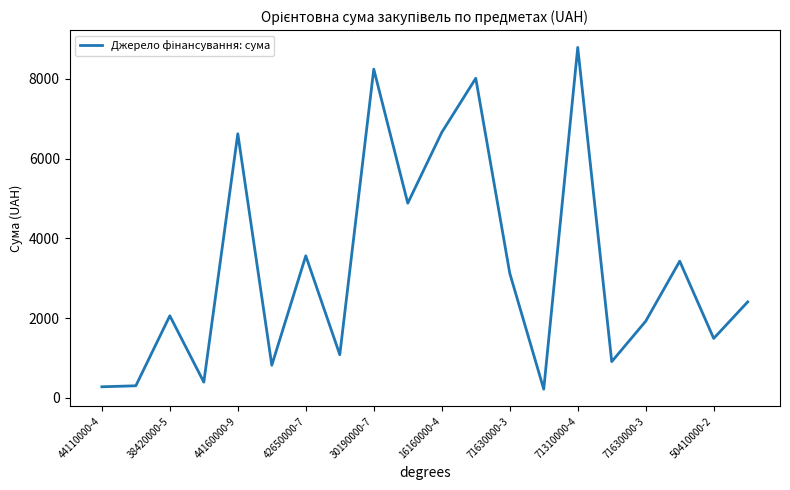

How many lines are shown in the chart?

1